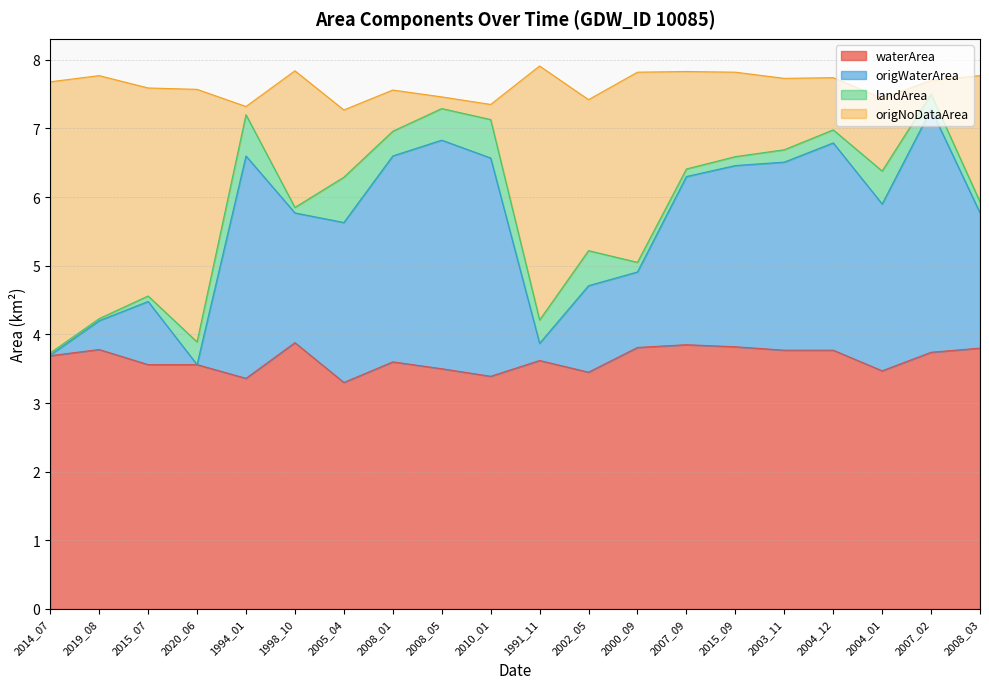

Which series has the widest spread of values?

origWaterArea